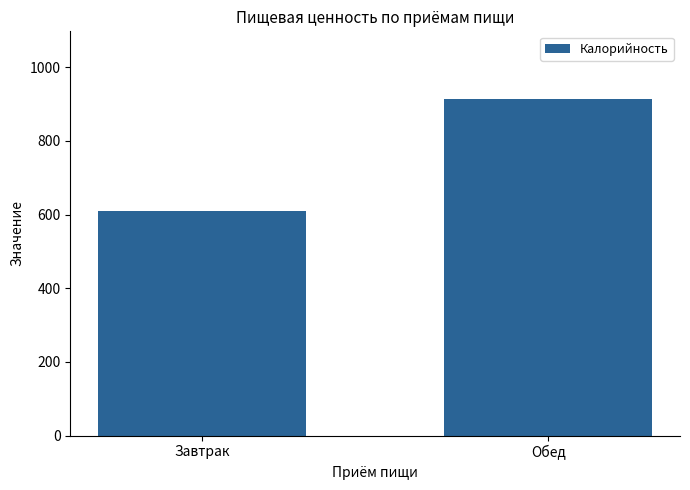

List the labels in order of value, smallest first.

Завтрак, Обед